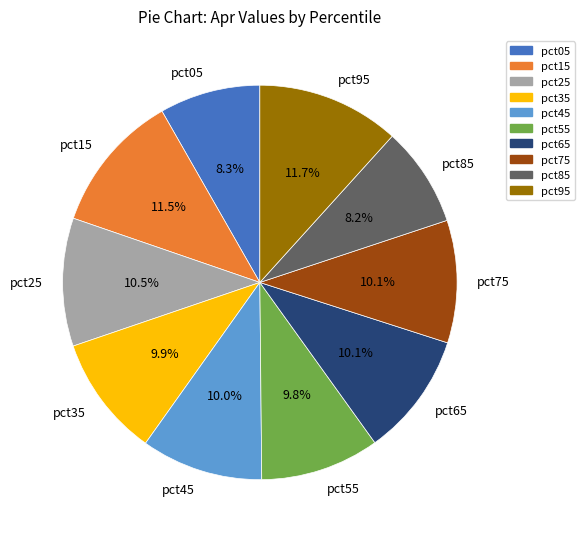

How many segments does this pie chart have?

10